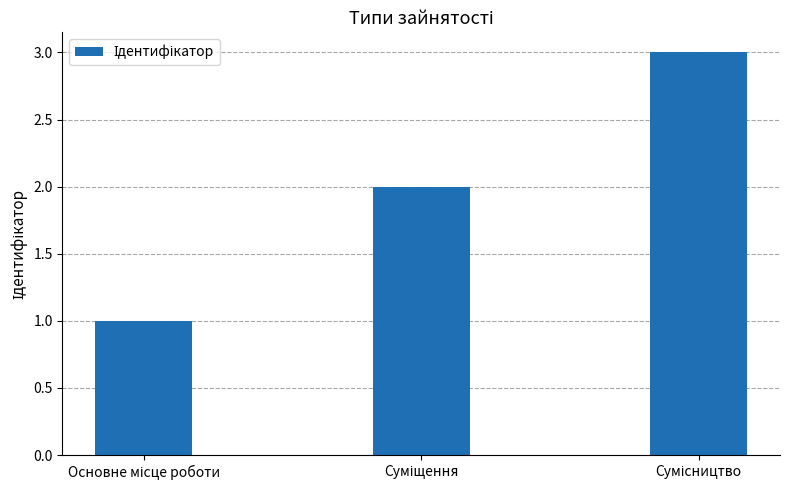

What is the maximum value shown in the chart?

3